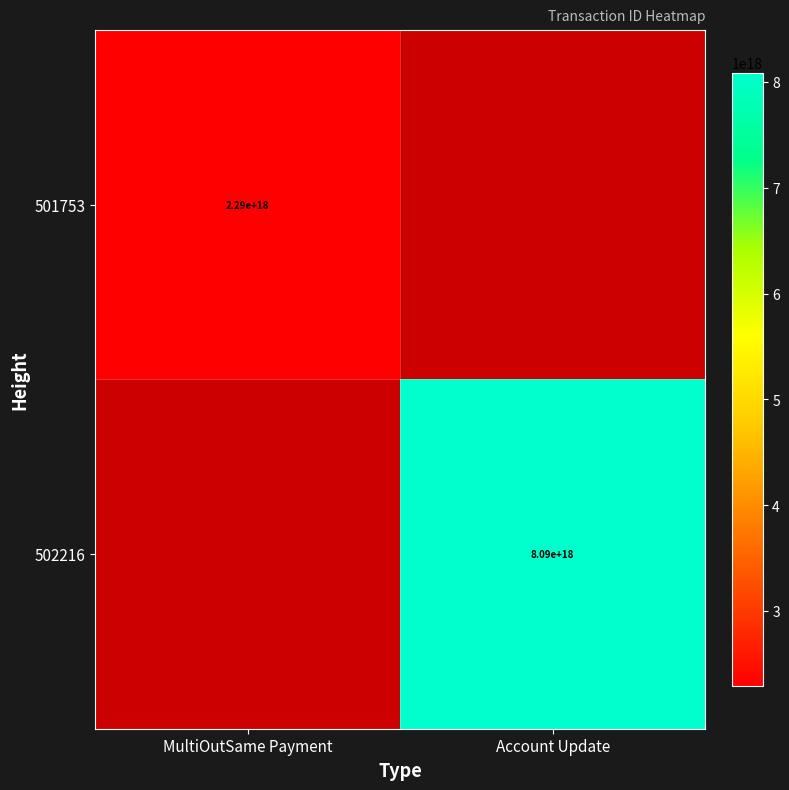

Is it true that 501753 equals 3432658129687256576.0 at MultiOutSame Payment?

False